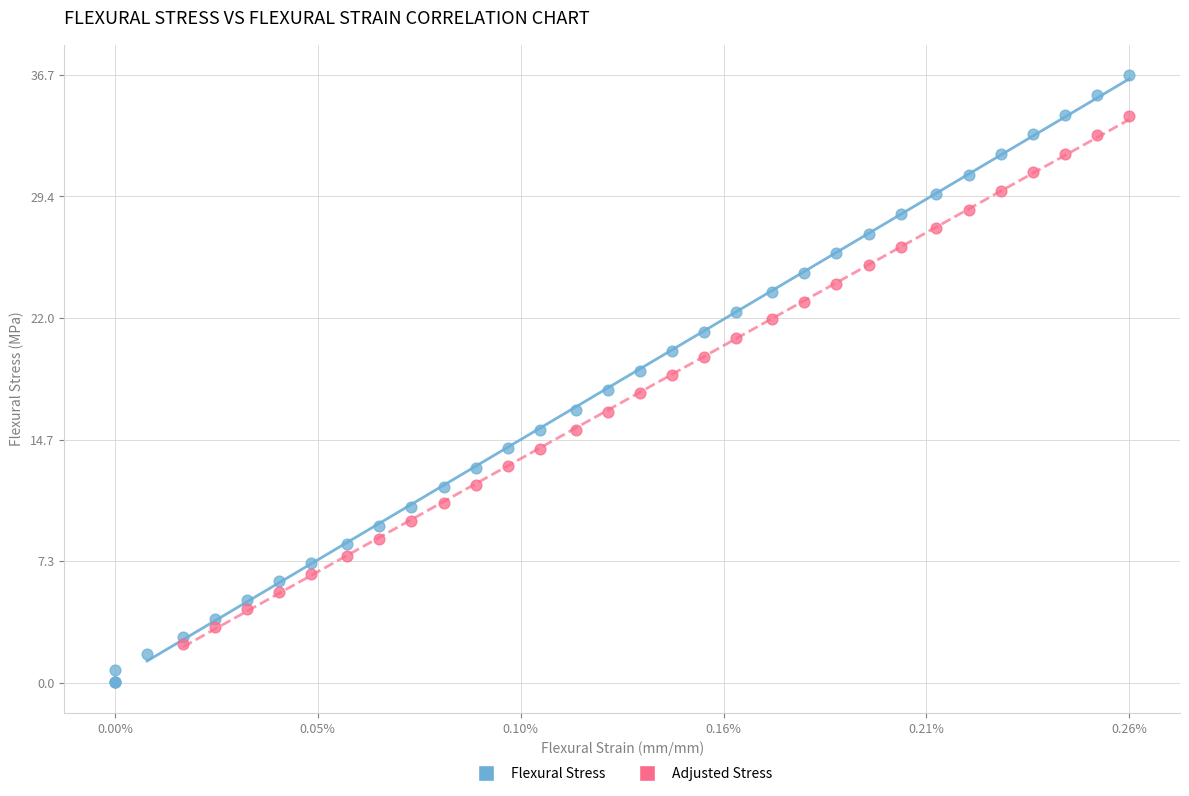

Which series has the widest spread of Y values?

Flexural Stress